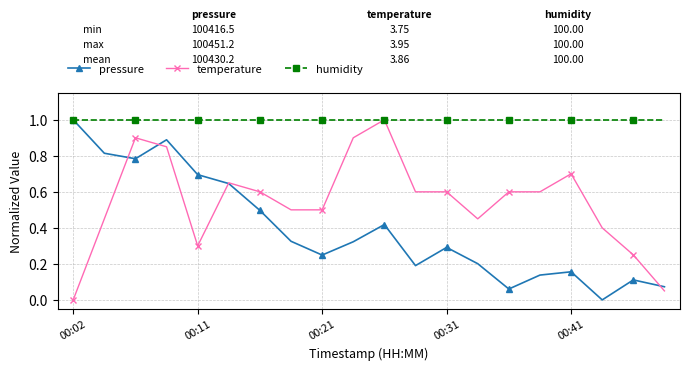

What is the maximum value shown in the chart?

1.0